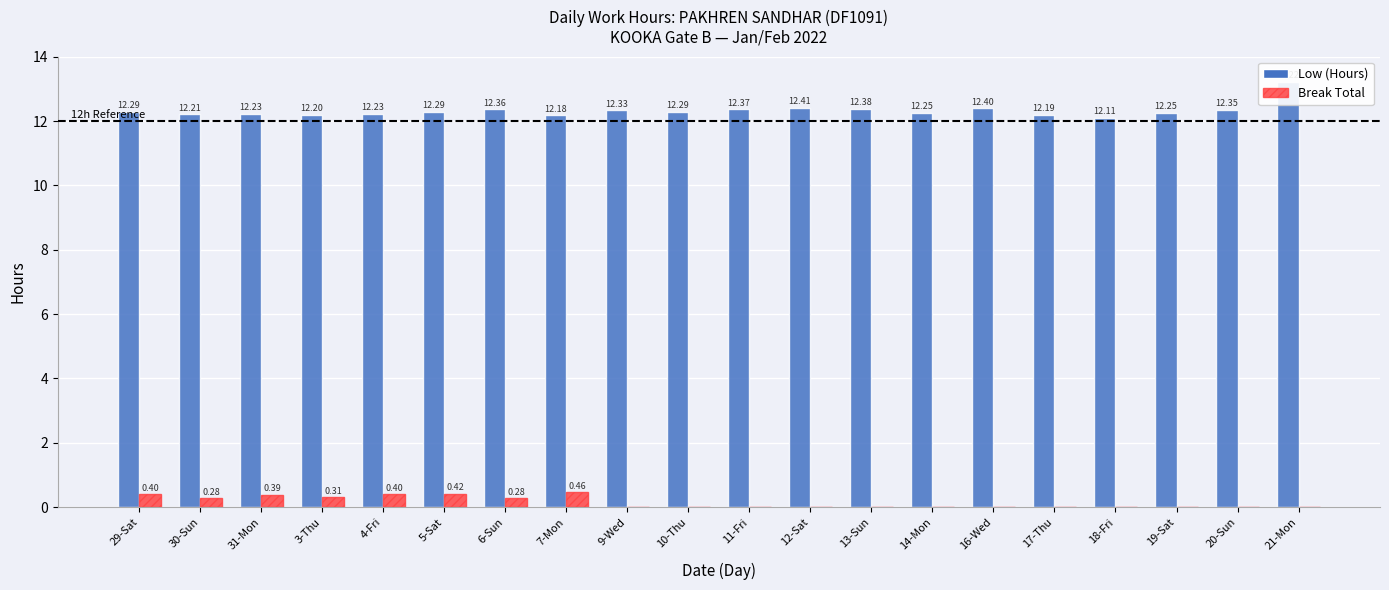

Is it true that Break Total equals 0.0 at 17-Thu?

True